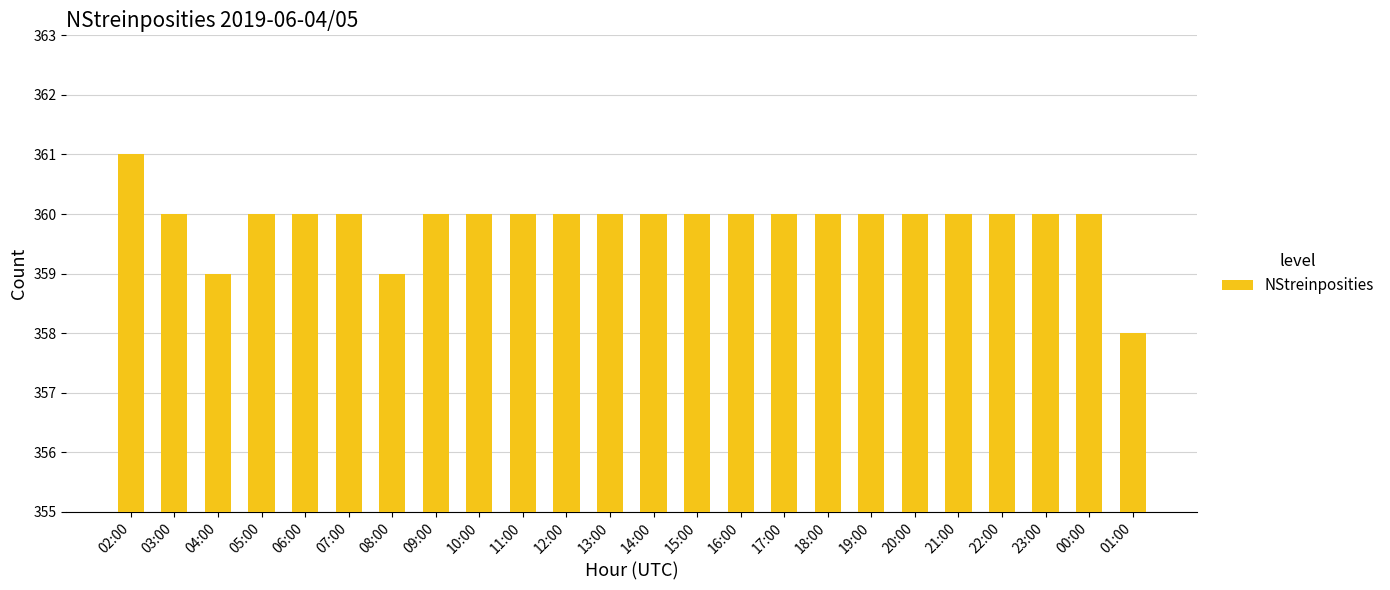

Reading left to right, what are all the values shown in this chart?

02:00=361	03:00=360	04:00=359	05:00=360	06:00=360	07:00=360	08:00=359	09:00=360	10:00=360	11:00=360	12:00=360	13:00=360	14:00=360	15:00=360	16:00=360	17:00=360	18:00=360	19:00=360	20:00=360	21:00=360	22:00=360	23:00=360	00:00=360	01:00=358